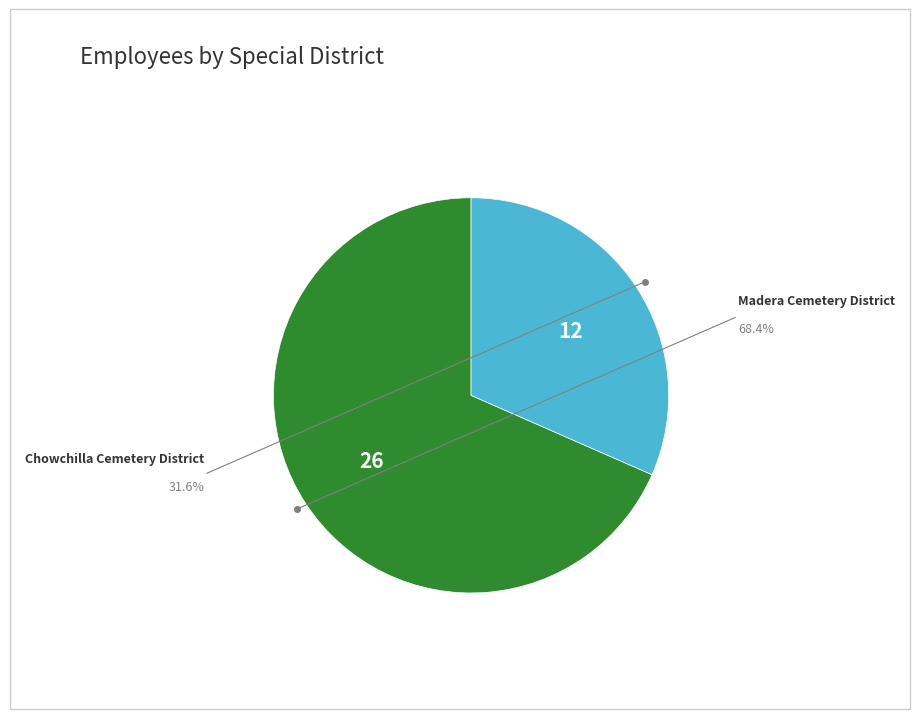

Does any single category account for the majority?

Yes